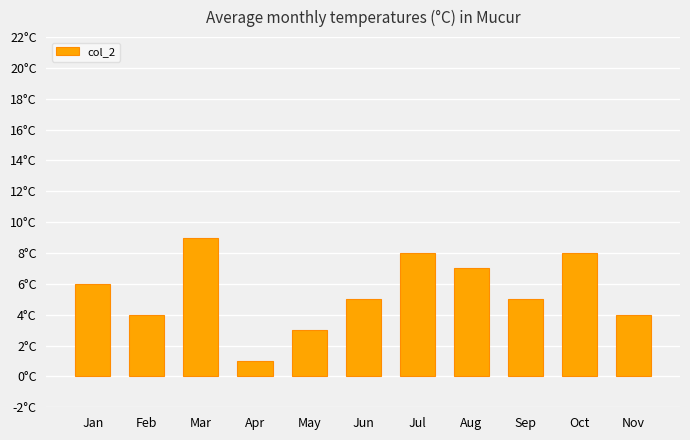

The value at May is 2. True or false?

False